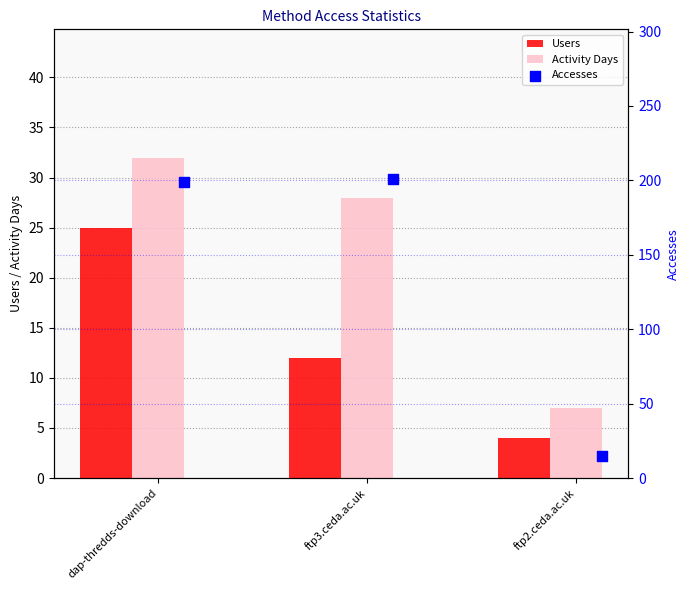

Which series has the widest spread of Y values?

Accesses